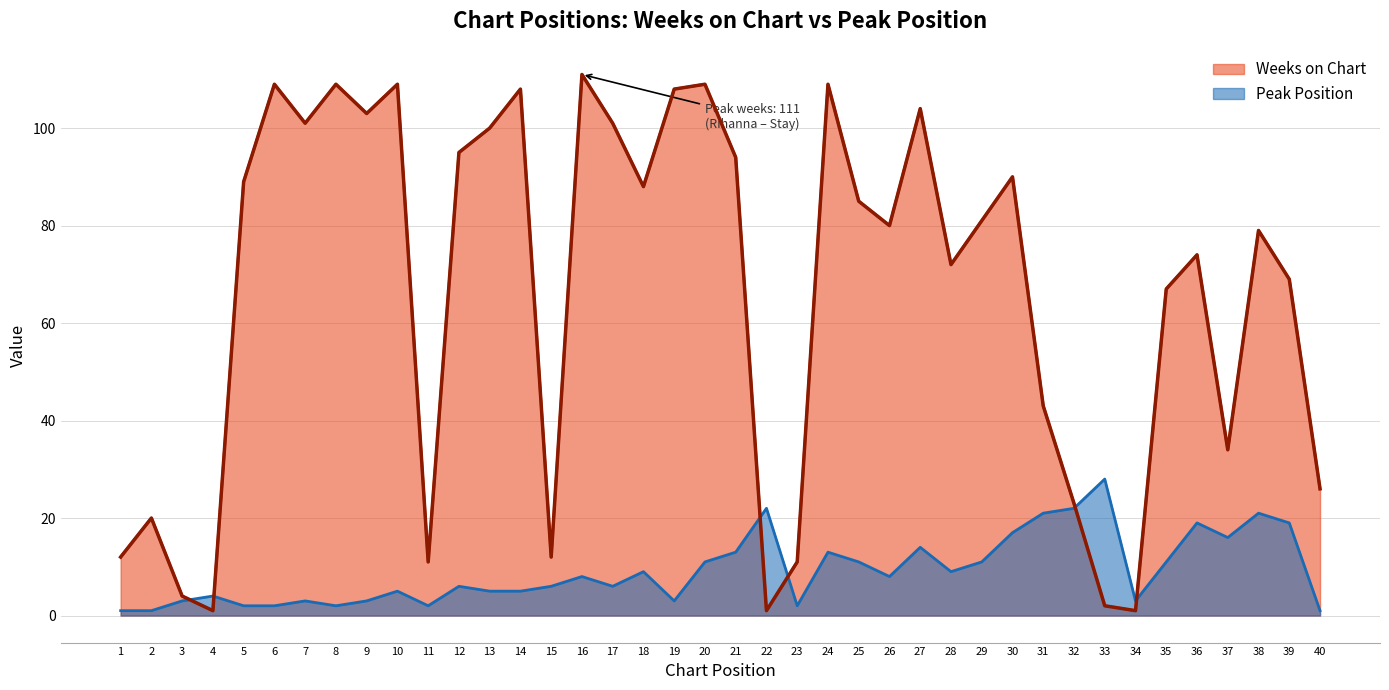

What is the difference between the second highest and minimum values in the Peak Position series?

21